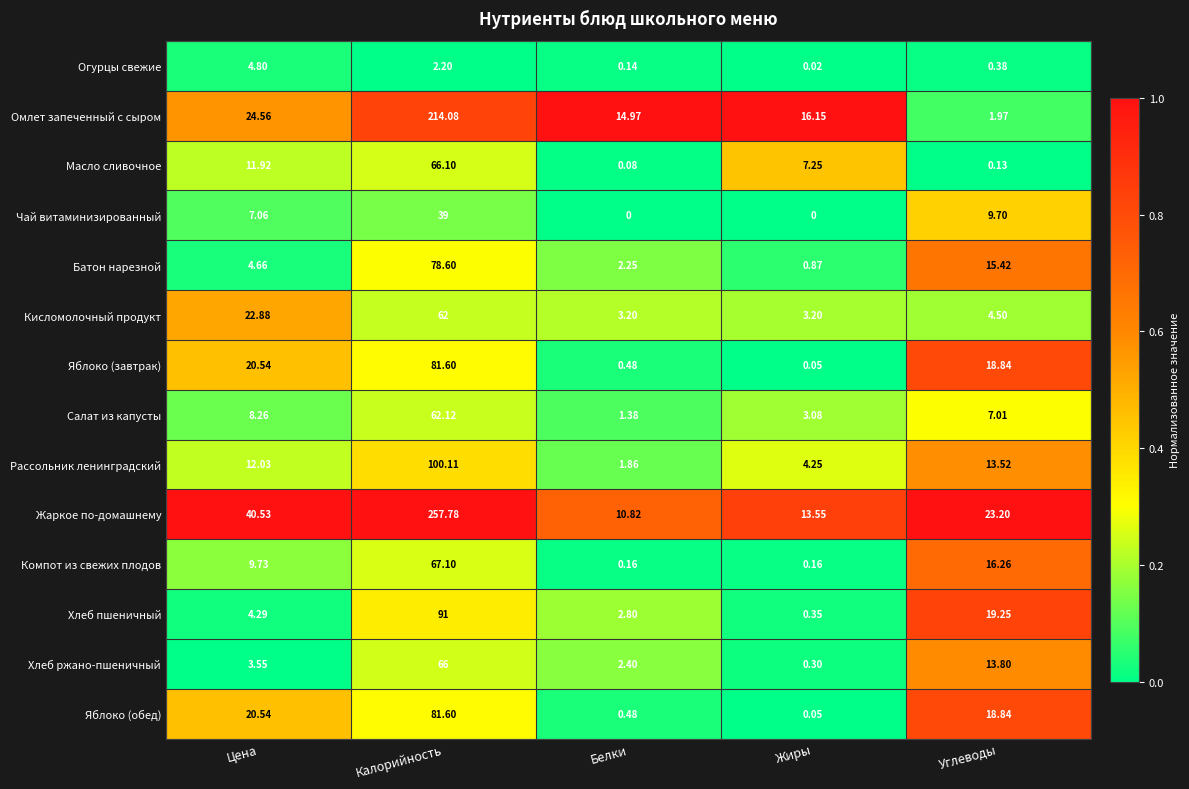

List the labels in order of Яблоко (обед) value, smallest first.

Жиры, Белки, Углеводы, Цена, Калорийность